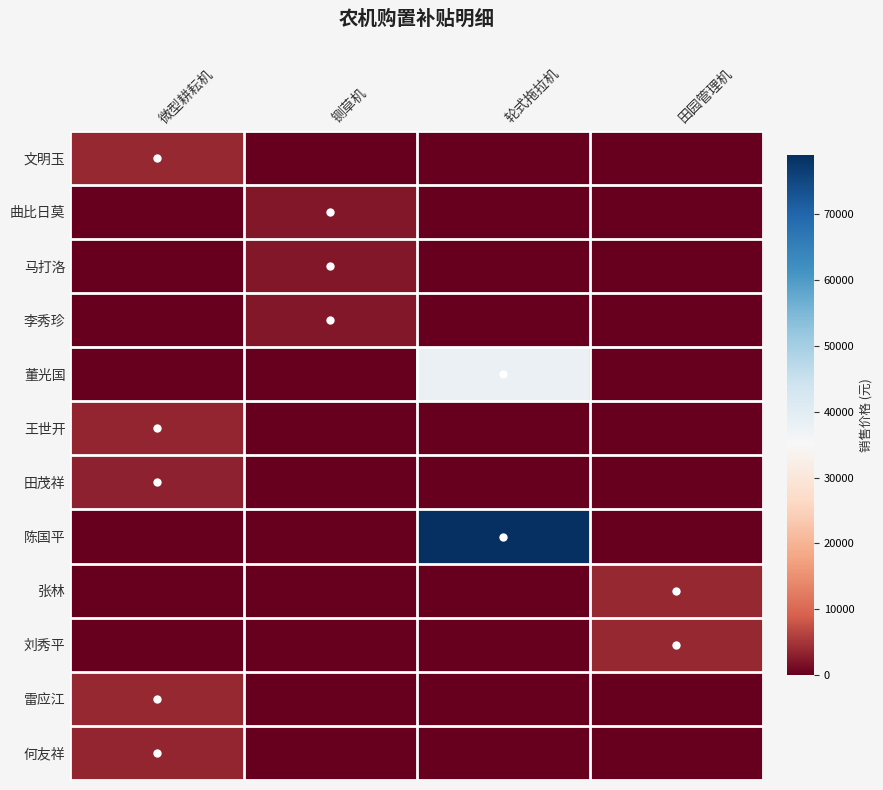

At which category is the sum across all series the highest?

轮式拖拉机